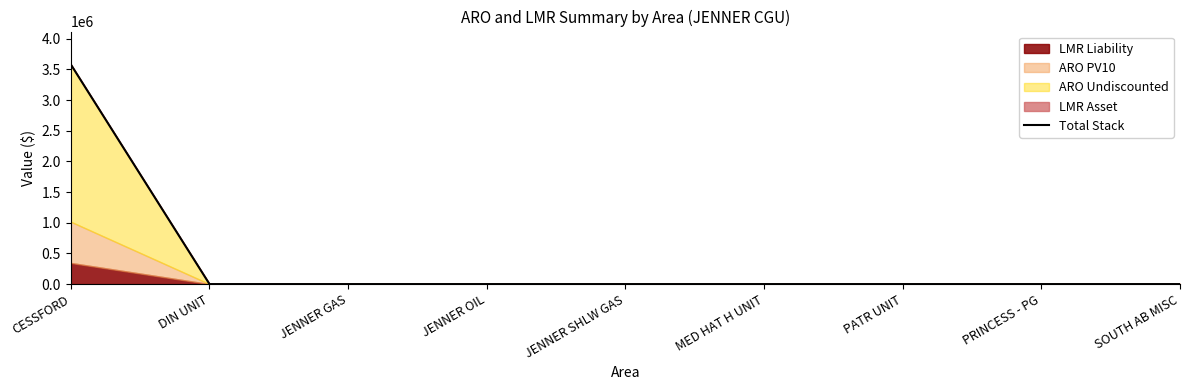

What is the difference between the maximum and second lowest values?

3580991.8